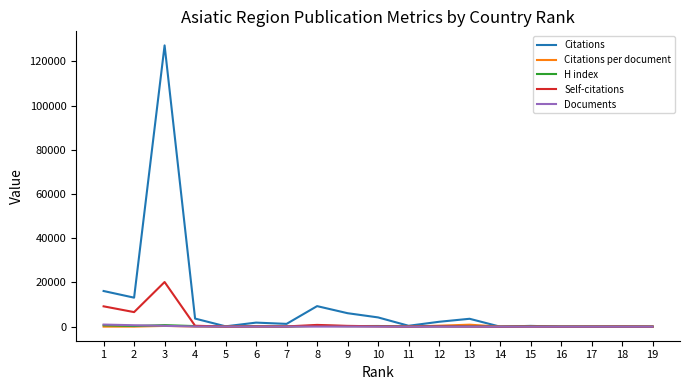

Which category has the highest value in the Self-citations series?

3